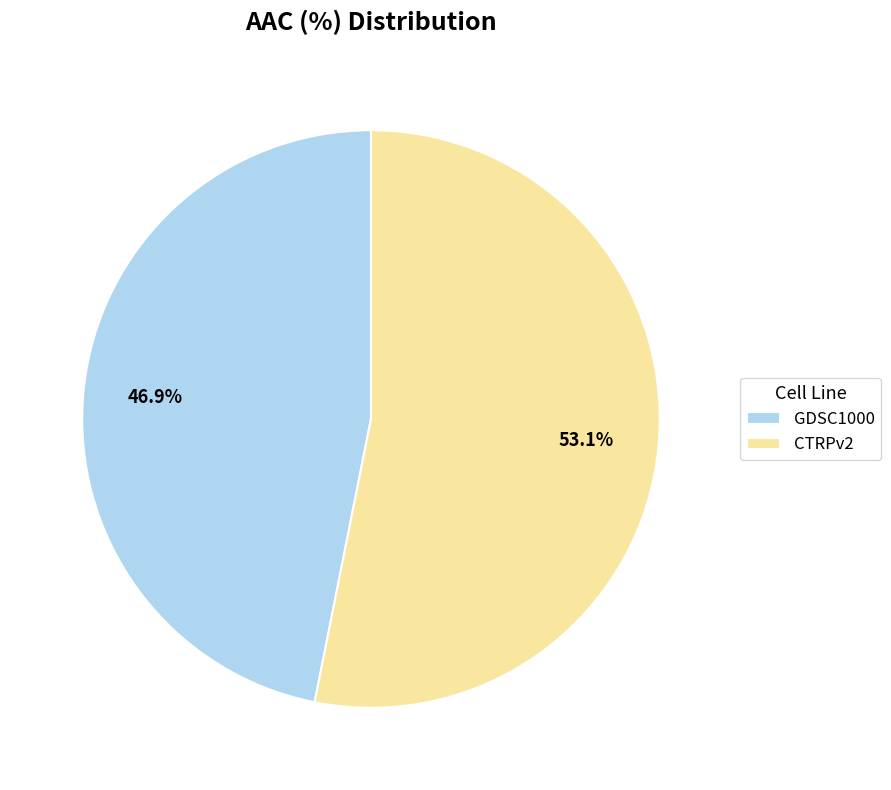

What is the total percentage of CTRPv2 and GDSC1000?

100.0%